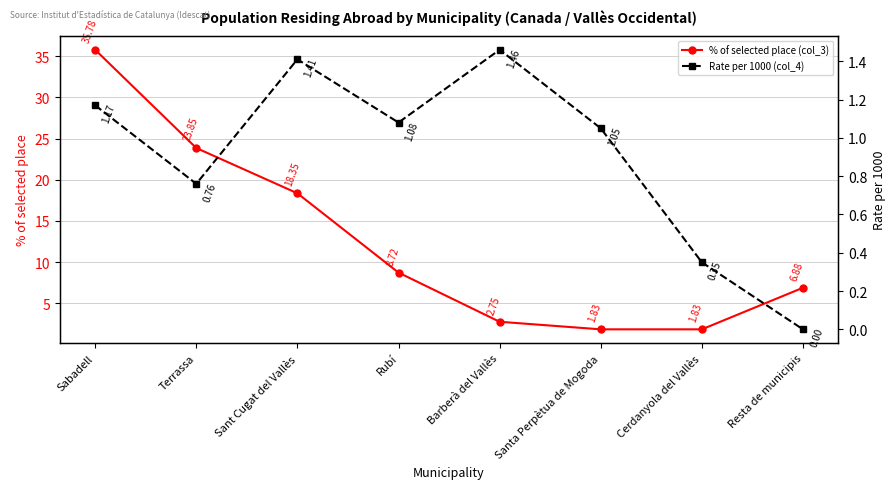

Is this an area chart (filled region under the line)?

No